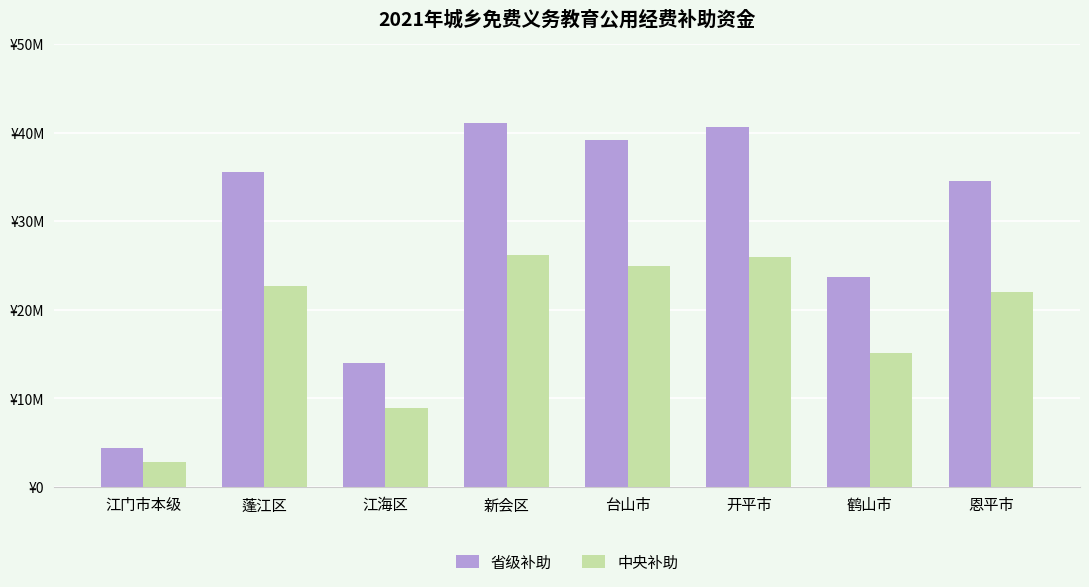

Which label corresponds to the largest value in the chart?

新会区